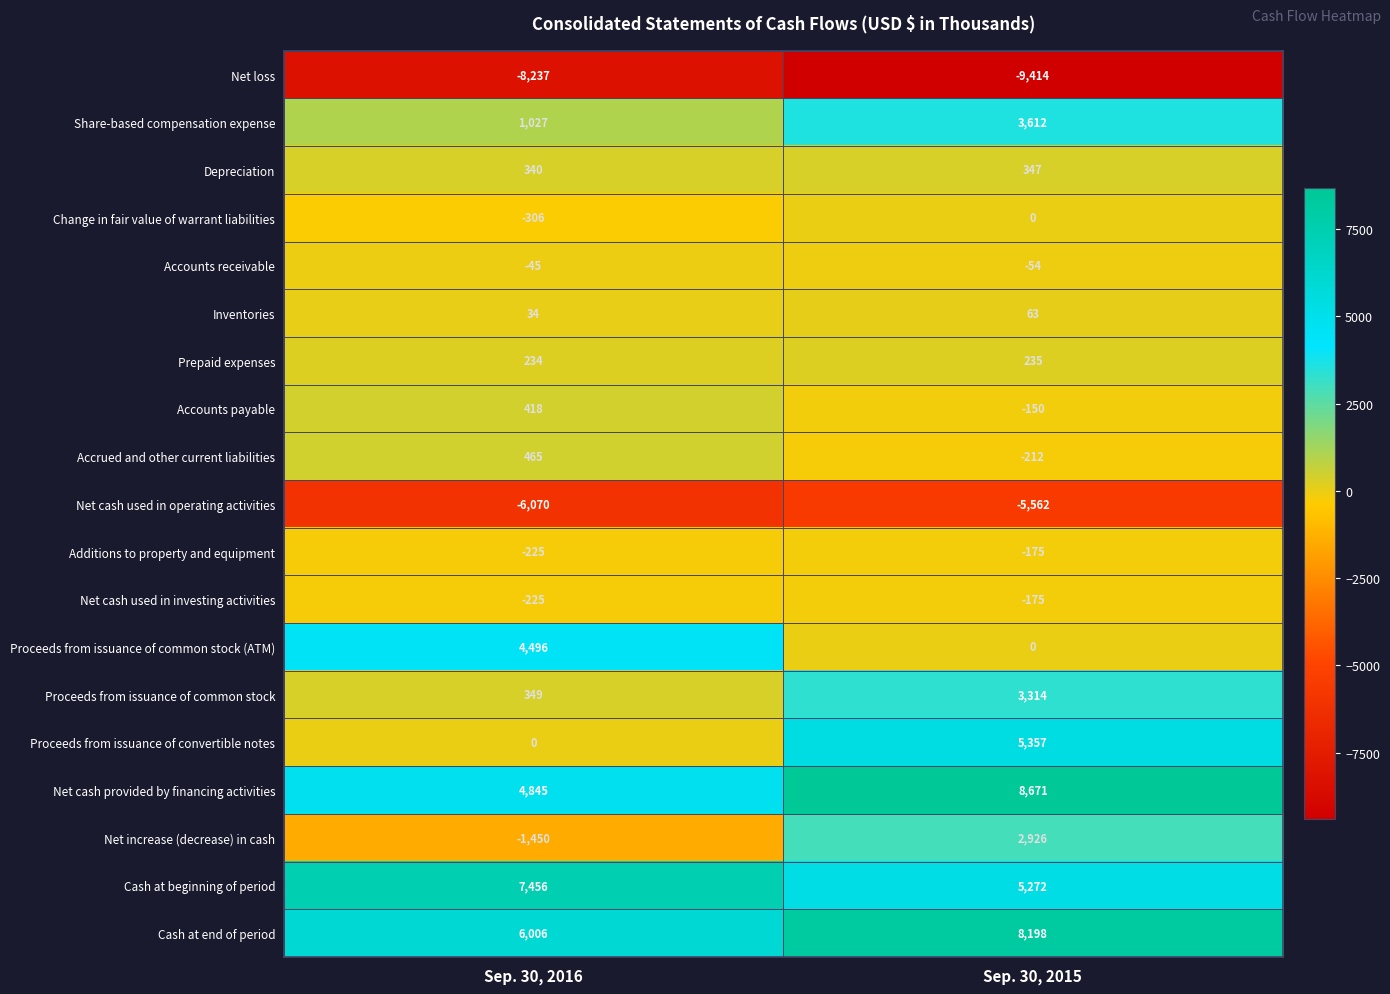

What is the sum of the Change in fair value of warrant liabilities values at Sep. 30, 2016 and Sep. 30, 2015?

-306